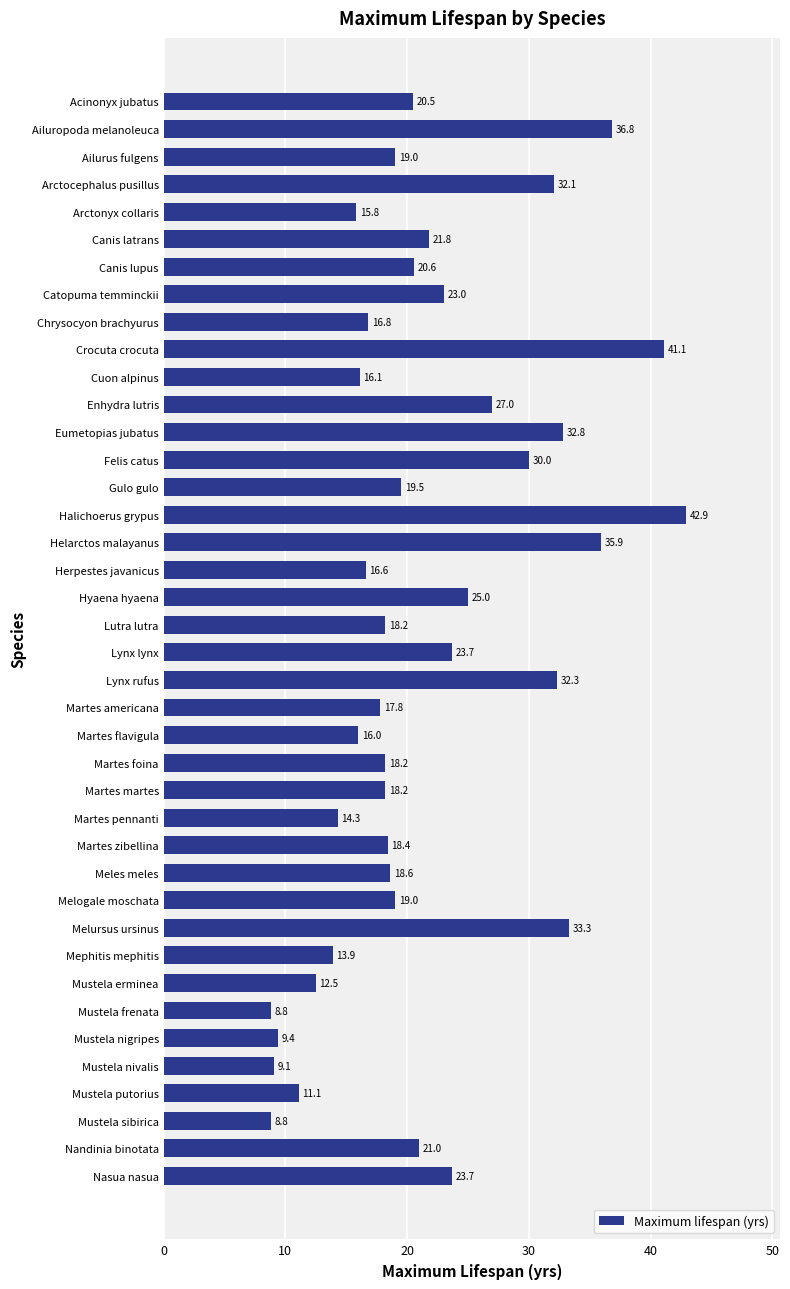

Reading bottom to top, what are all the values shown in this chart?

Nasua nasua=23.7	Nandinia binotata=21.0	Mustela sibirica=8.8	Mustela putorius=11.1	Mustela nivalis=9.1	Mustela nigripes=9.4	Mustela frenata=8.8	Mustela erminea=12.5	Mephitis mephitis=13.9	Melursus ursinus=33.3	Melogale moschata=19.0	Meles meles=18.6	Martes zibellina=18.4	Martes pennanti=14.3	Martes martes=18.2	Martes foina=18.2	Martes flavigula=16.0	Martes americana=17.8	Lynx rufus=32.3	Lynx lynx=23.7	Lutra lutra=18.2	Hyaena hyaena=25.0	Herpestes javanicus=16.6	Helarctos malayanus=35.9	Halichoerus grypus=42.9	Gulo gulo=19.5	Felis catus=30.0	Eumetopias jubatus=32.8	Enhydra lutris=27.0	Cuon alpinus=16.1	Crocuta crocuta=41.1	Chrysocyon brachyurus=16.8	Catopuma temminckii=23.0	Canis lupus=20.6	Canis latrans=21.8	Arctonyx collaris=15.8	Arctocephalus pusillus=32.1	Ailurus fulgens=19.0	Ailuropoda melanoleuca=36.8	Acinonyx jubatus=20.5